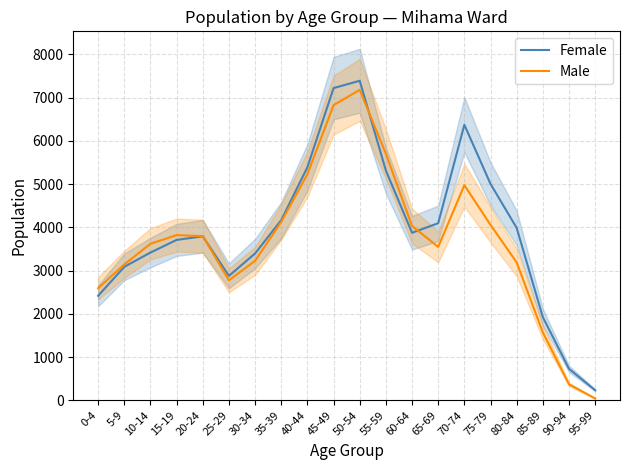

How many lines are shown in the chart?

2